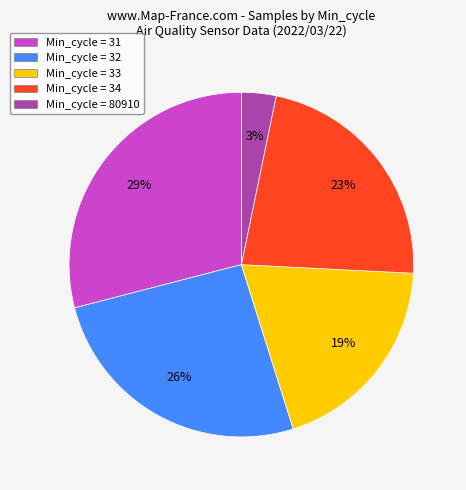

Between Min_cycle = 33 and Min_cycle = 34, which is larger?

Min_cycle = 34